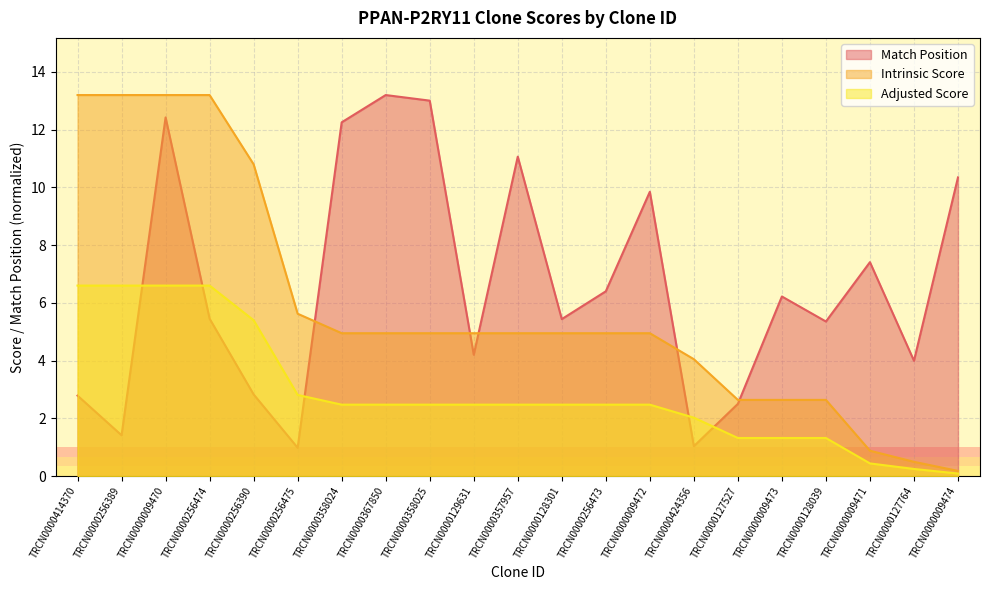

At which category is the sum across all series the highest?

TRCN0000009470